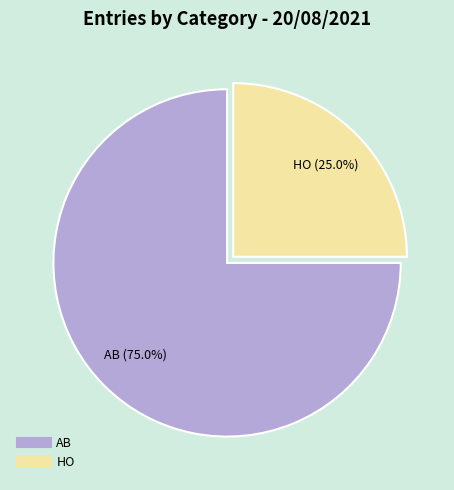

Is there any slice that represents more than half of the pie?

Yes